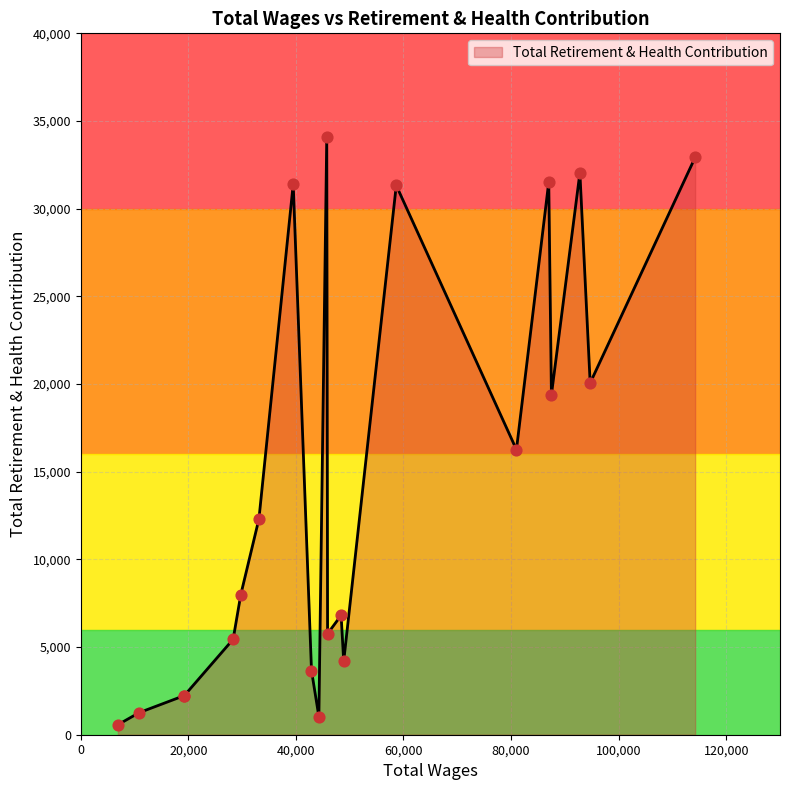

What is the difference between the maximum and minimum values?

33542.2